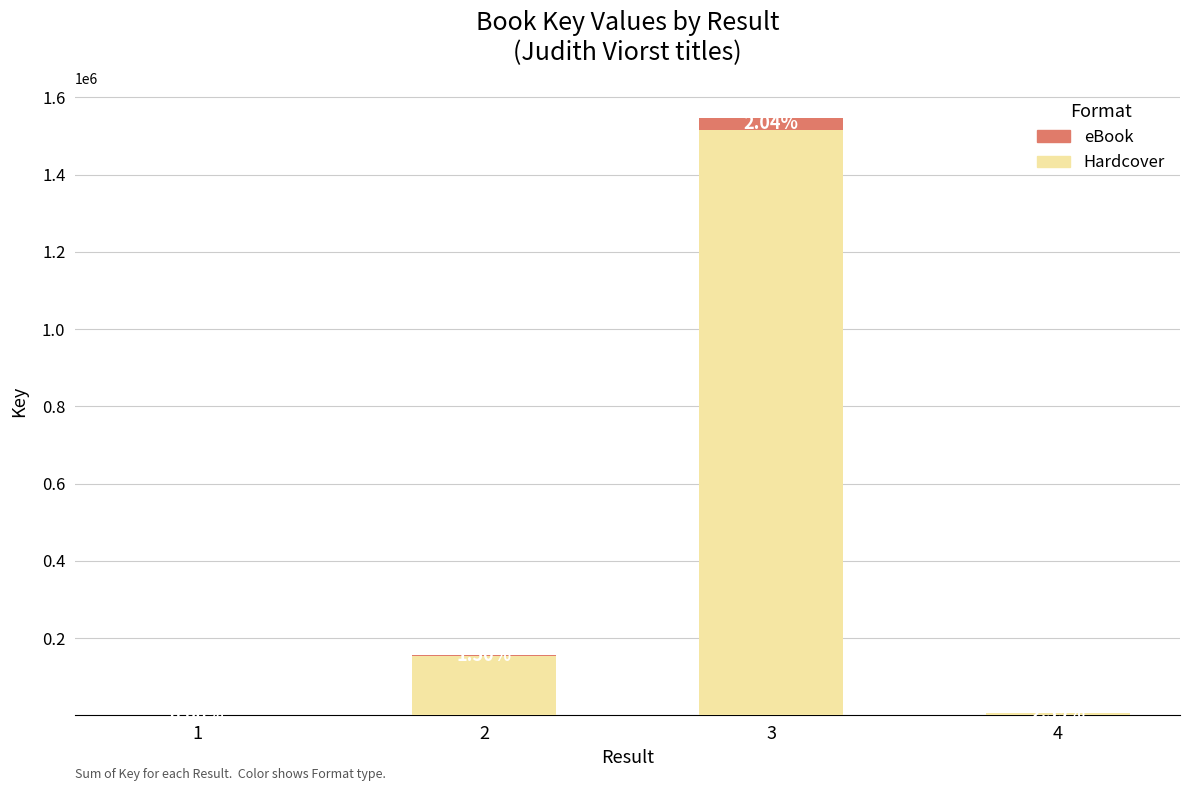

At how many categories does at least one series exceed 1388943?

1